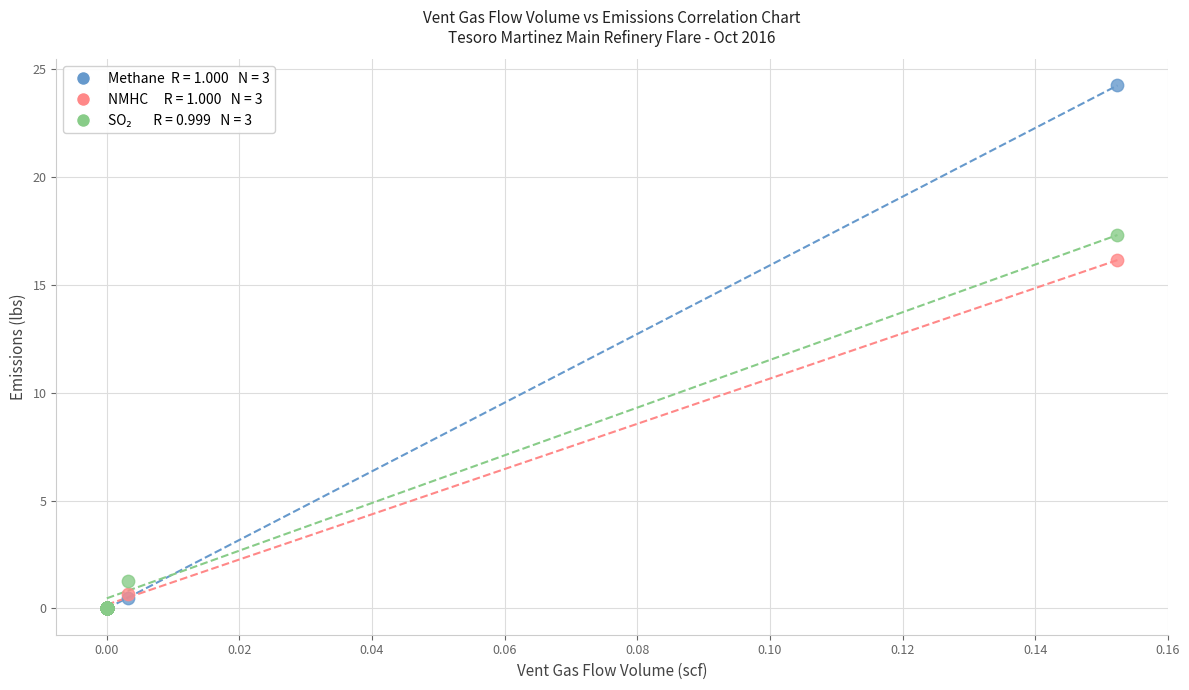

Across all series, what Y value is closest to 12?

16.2